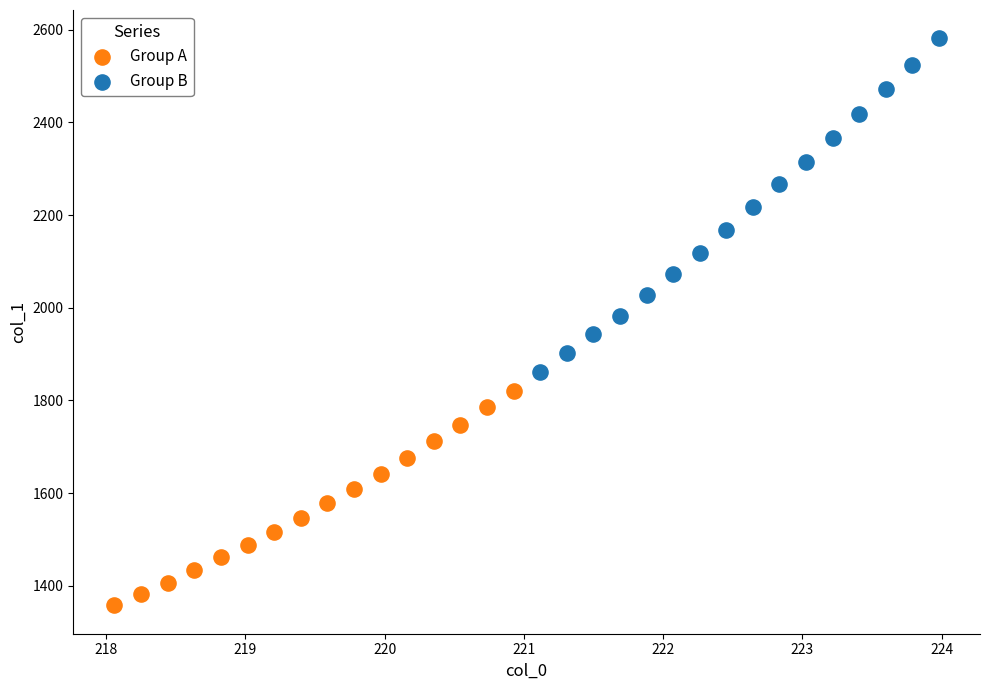

Which series reaches the maximum Y coordinate?

Group B